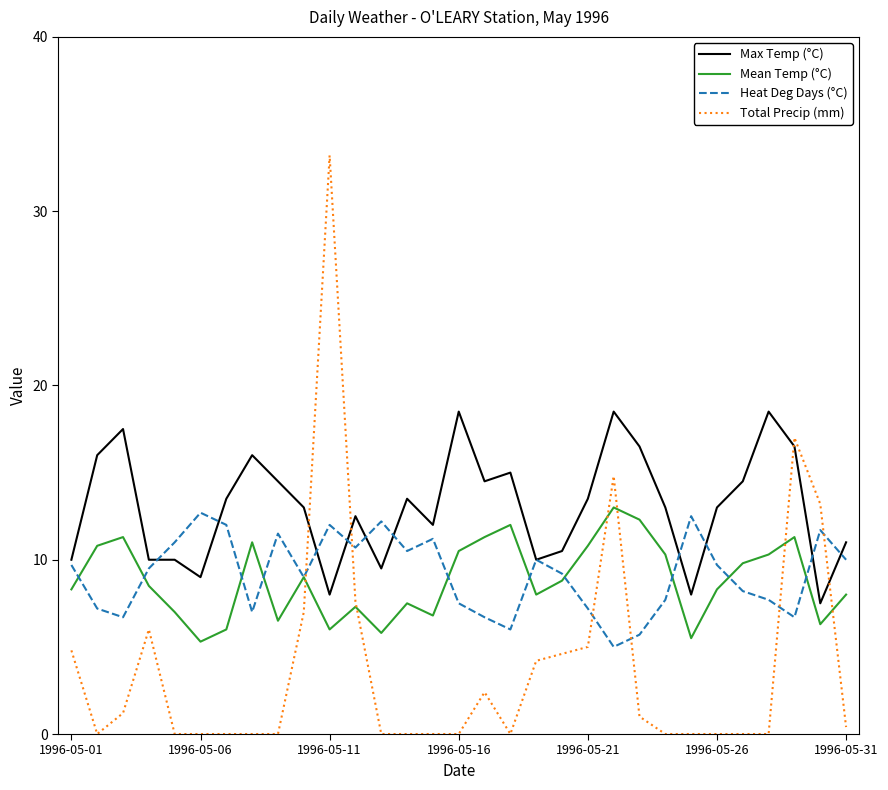

Which series has the widest spread of values?

Total Precip (mm)